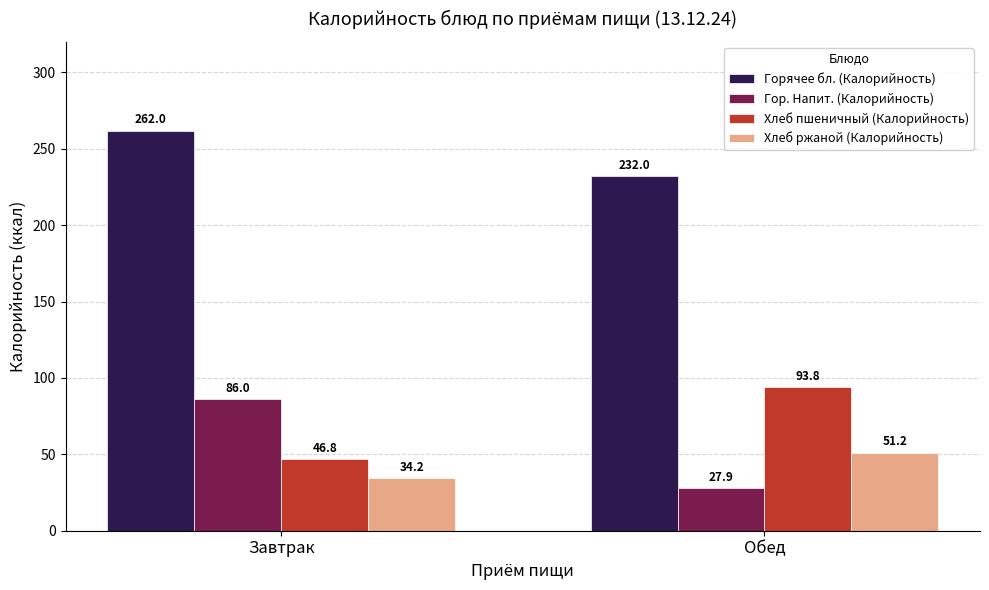

Reading left to right, what are all the values shown in this chart?

Горячее бл. (Калорийность): Завтрак=262.0	Обед=232.0
Гор. Напит. (Калорийность): Завтрак=86.0	Обед=27.9
Хлеб пшеничный (Калорийность): Завтрак=46.8	Обед=93.8
Хлеб ржаной (Калорийность): Завтрак=34.2	Обед=51.2